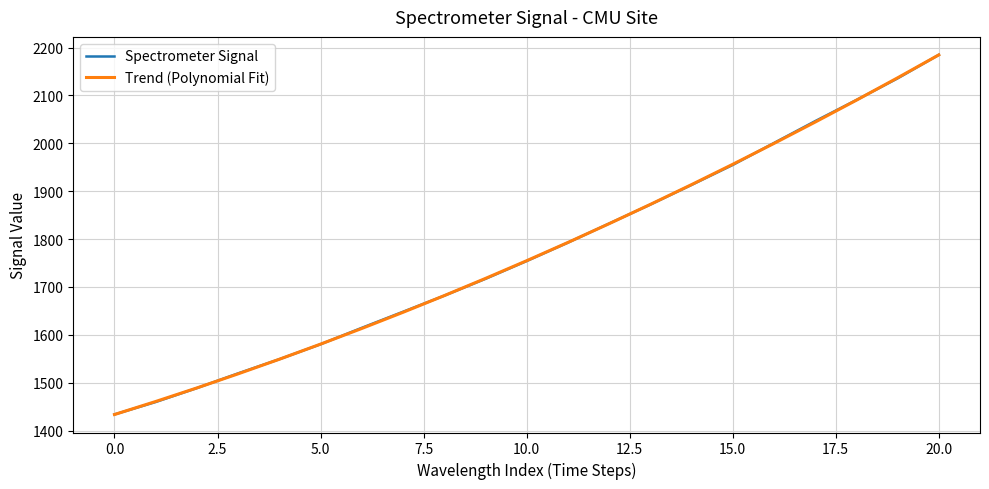

What is the minimum value shown in the chart?

1433.7